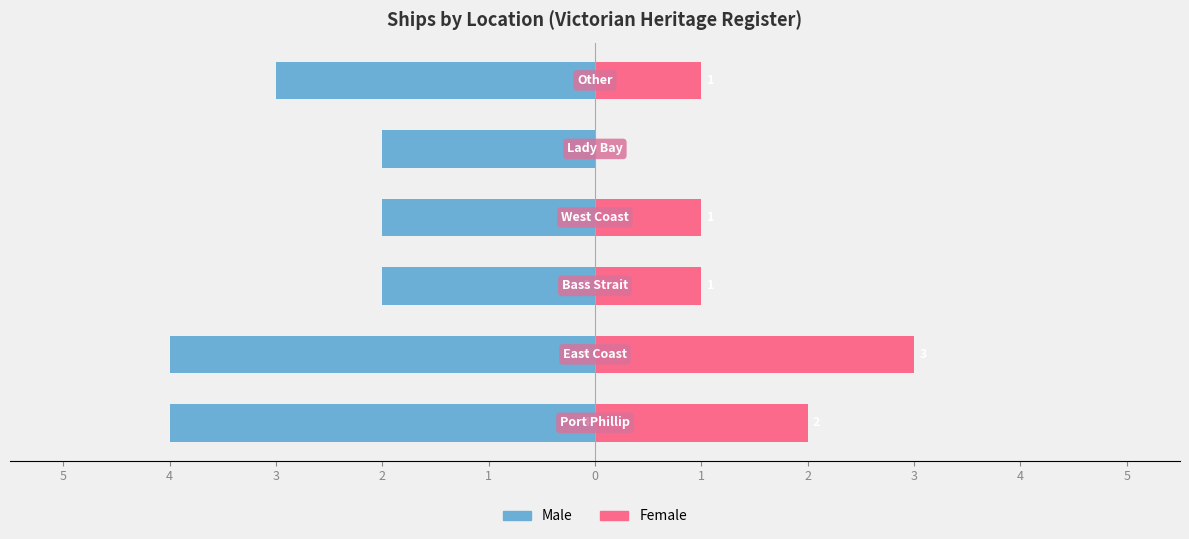

How many groups of bars are there?

6